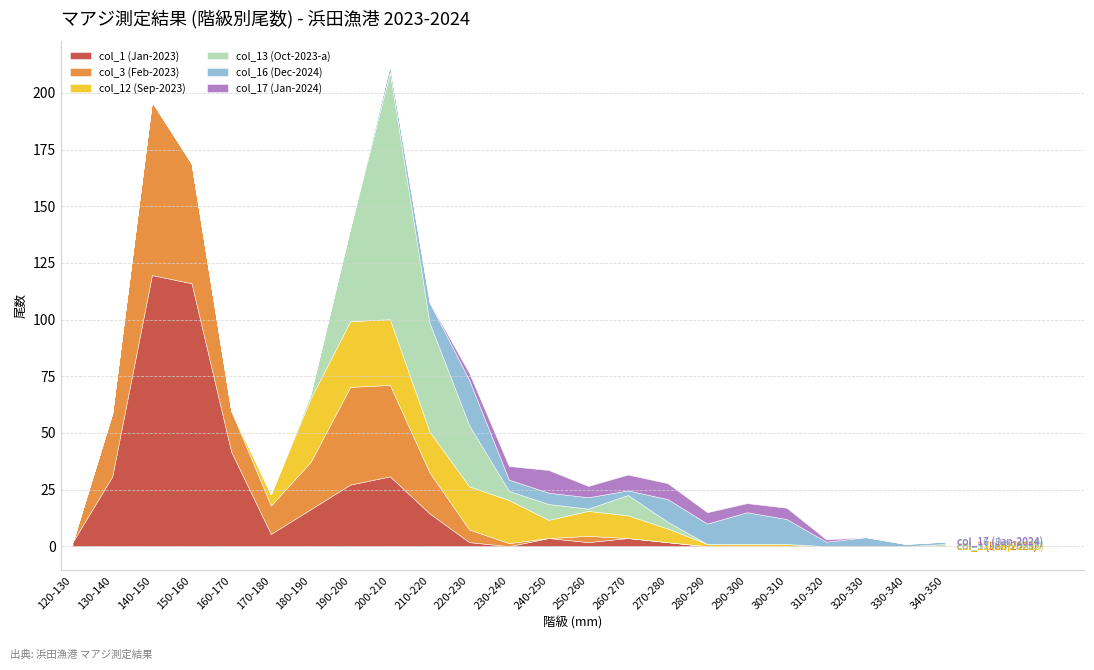

True or false: col_17 (Jan-2024) has more than 1 interior local peaks.

True